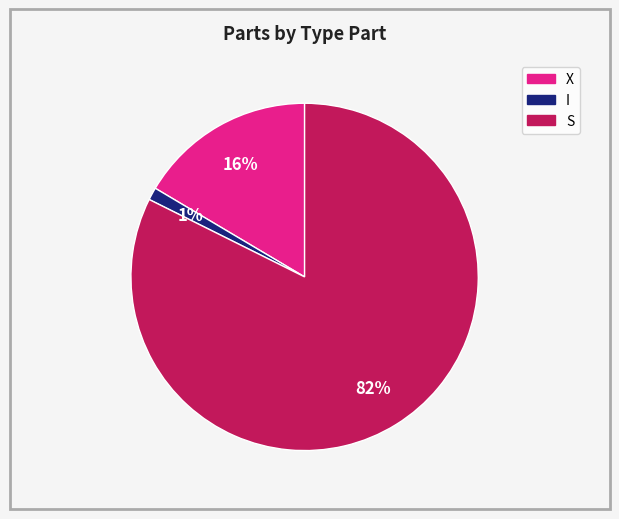

How many segments does this pie chart have?

3